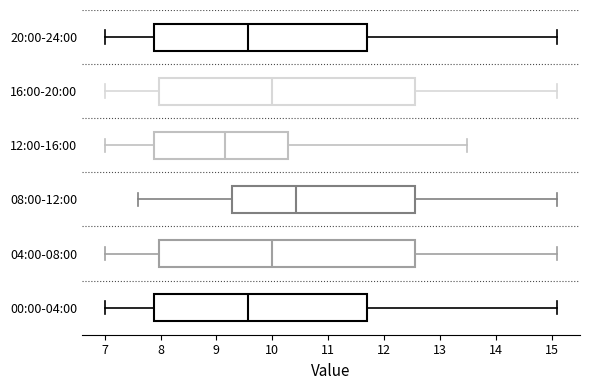

Where is the right edge of the box for 16:00-20:00 on the x-axis? The values are not printed on the chart, so give them approximately, as read against the axis.

12.6